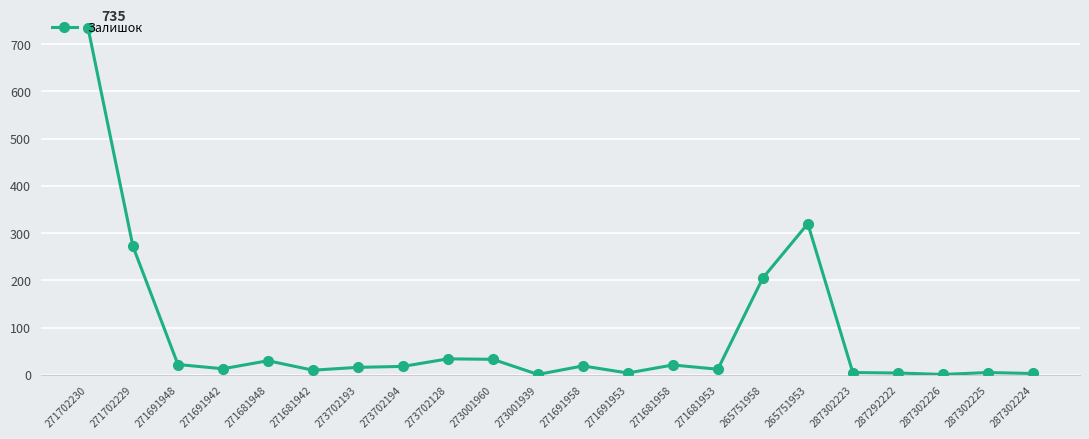

How many lines are shown in the chart?

1